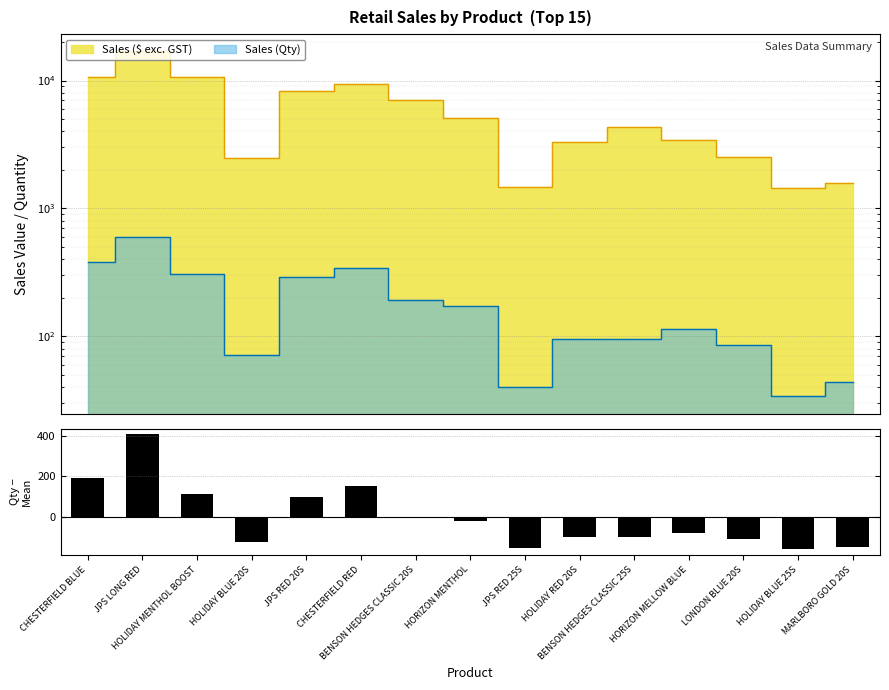

Which category has the lowest value across all series?

HOLIDAY BLUE 25S